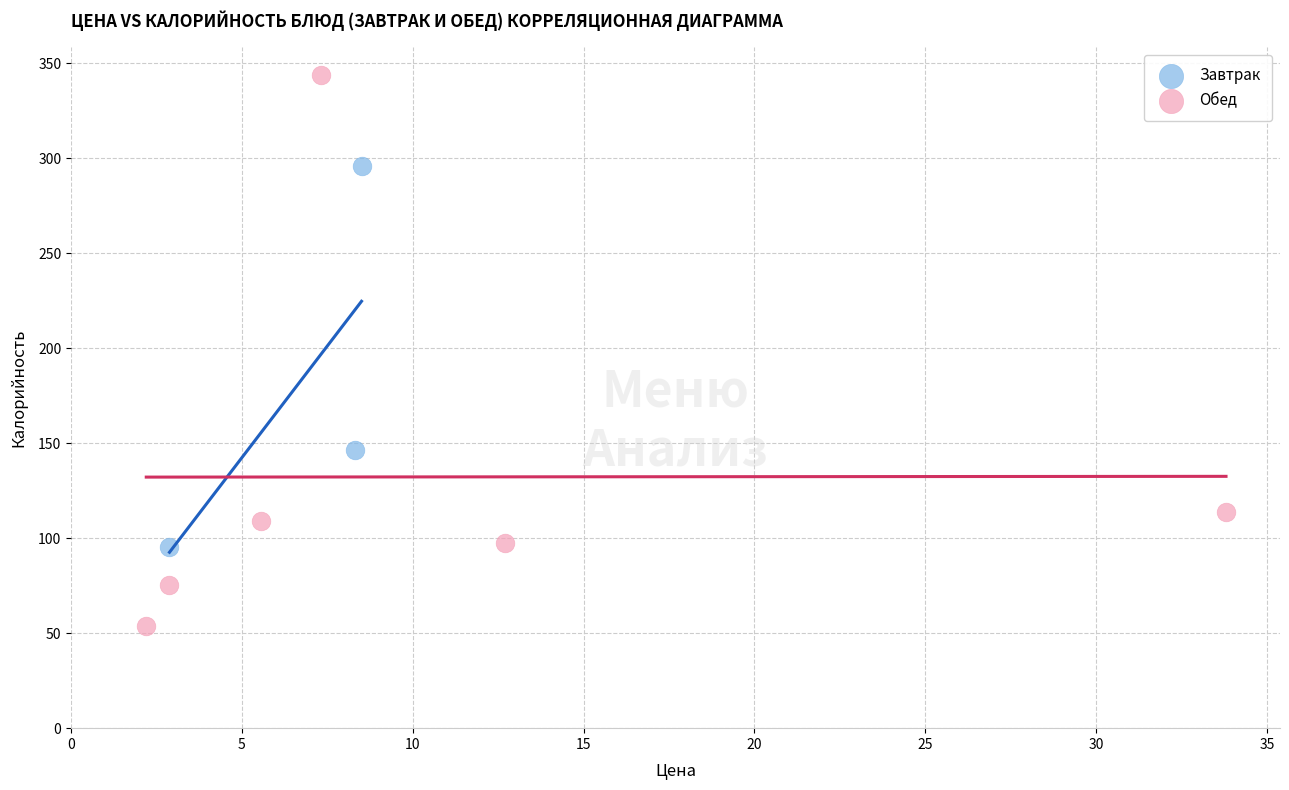

Which series has the largest Y range (max minus min)?

Обед